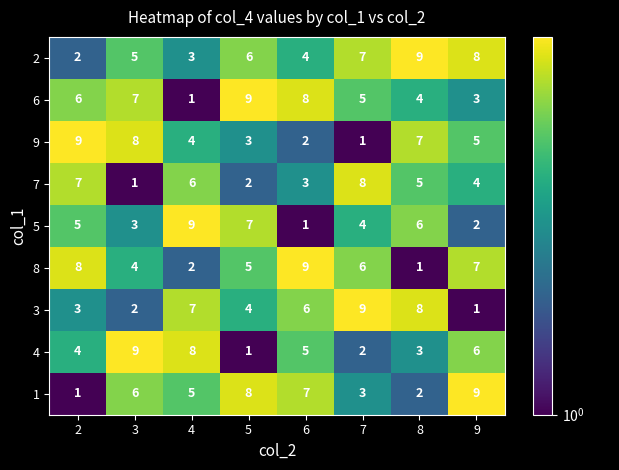

At which label does 3 reach its peak?

7